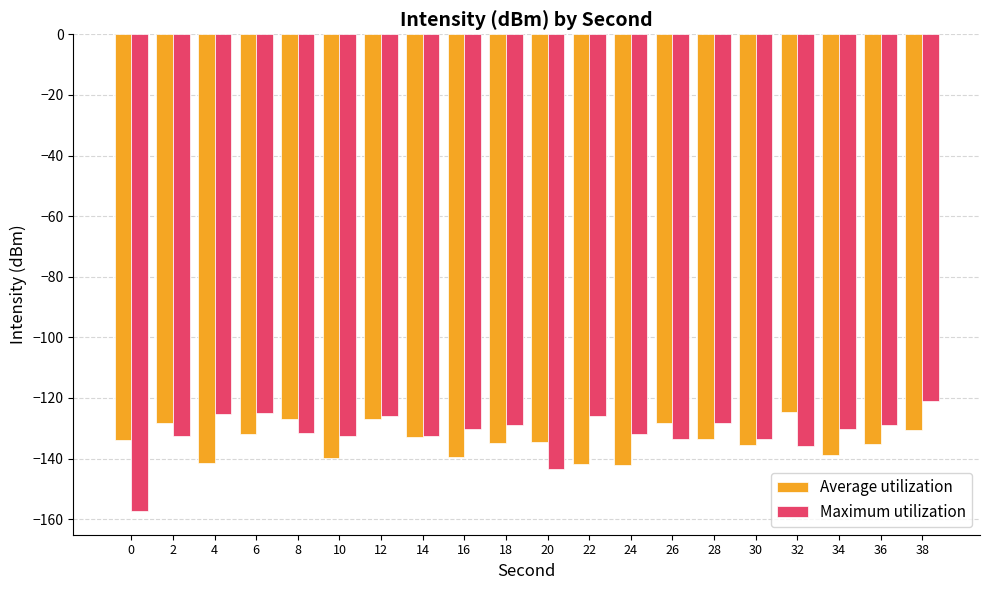

What is the value of the Average utilization bar at the 8th from the left?

-132.7